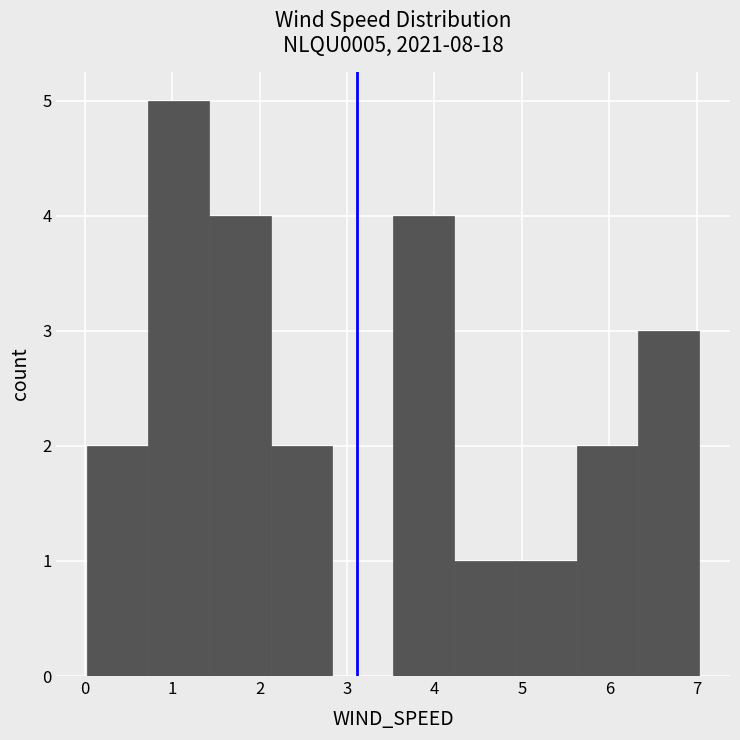

Which range on the x-axis has the tallest bar?

0.7 to 1.4